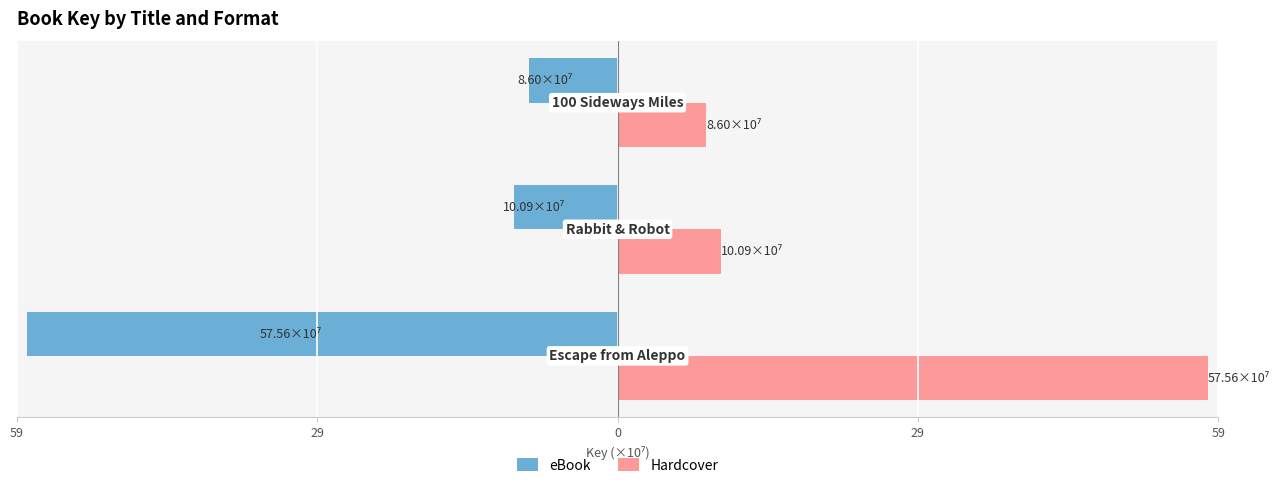

Which series has the largest range (max minus min)?

eBook